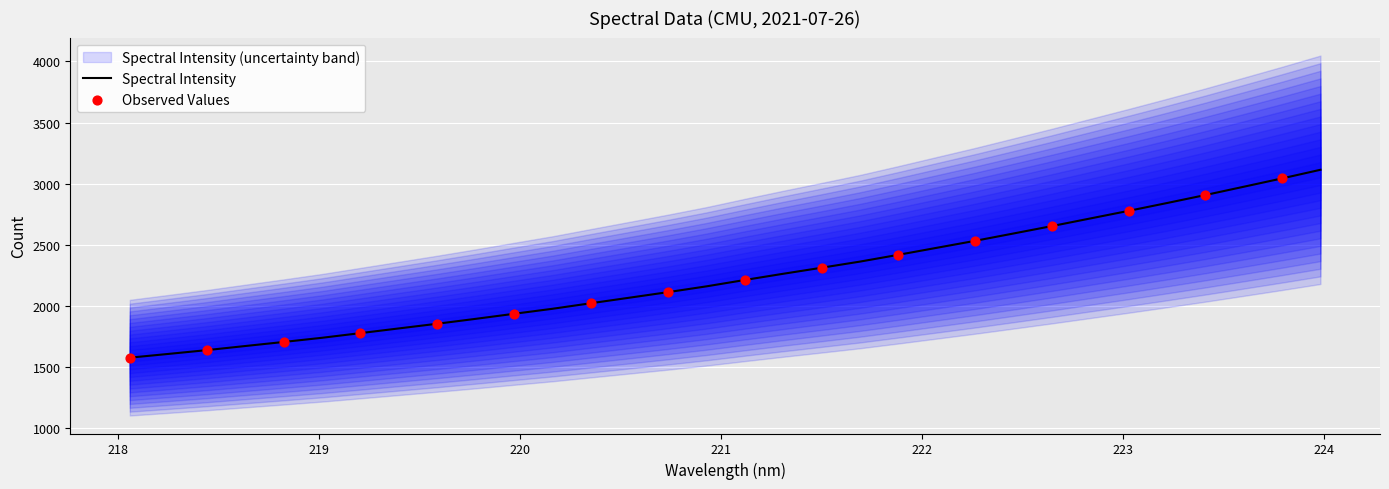

Which has a higher value, 218.442 or 222.263?

222.263